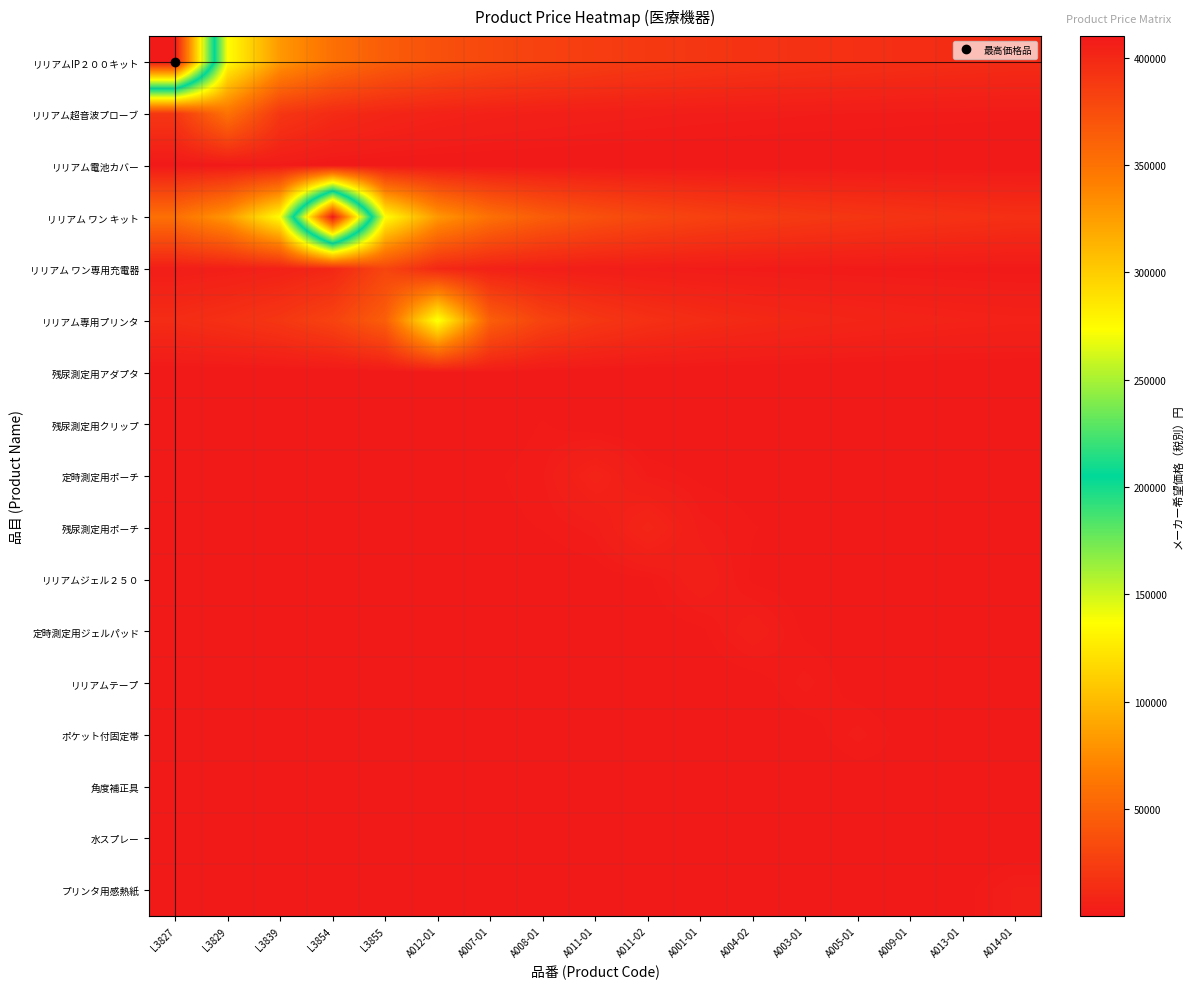

What is the difference between the highest and lowest values at L3829?

136566.7